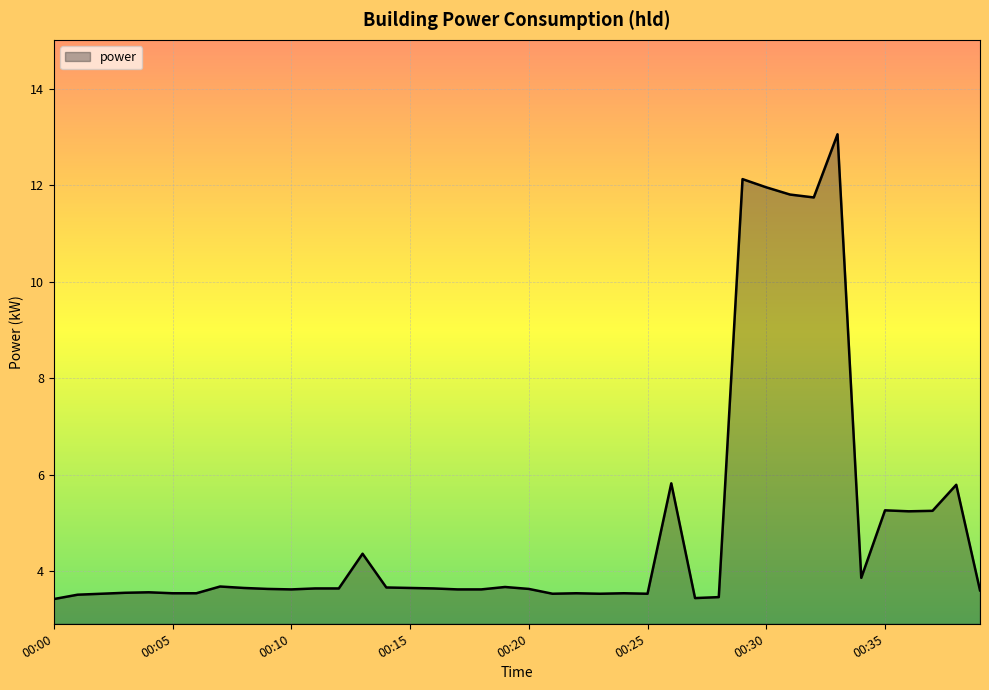

What is the difference between the maximum and minimum values?

9.6